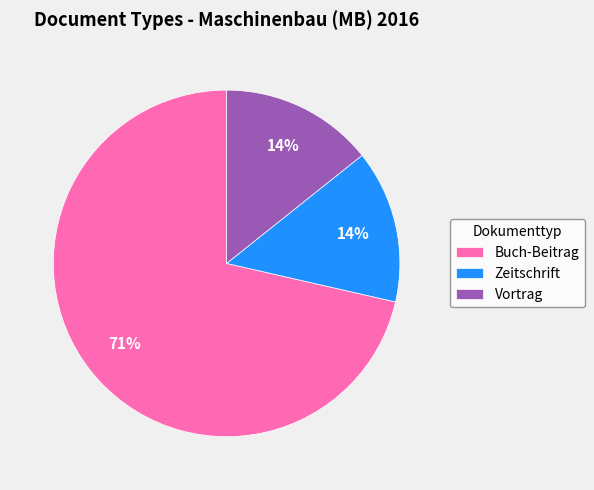

Between Zeitschrift and Buch-Beitrag, which is larger?

Buch-Beitrag